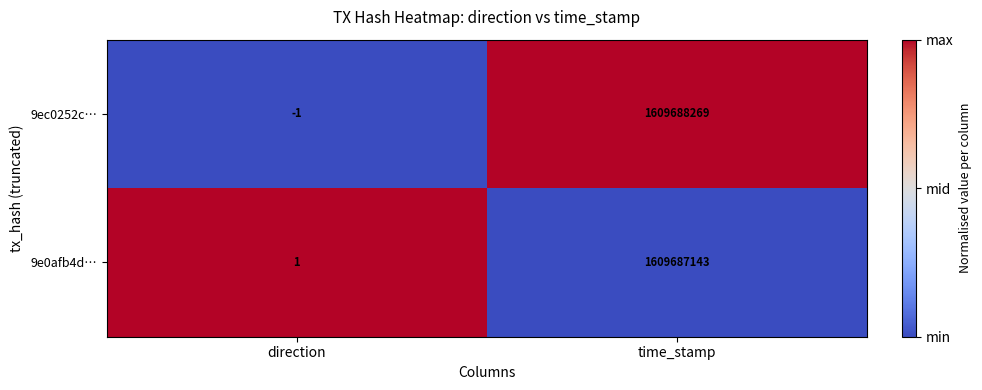

How many negative values does the 9ec0252c… series have?

1